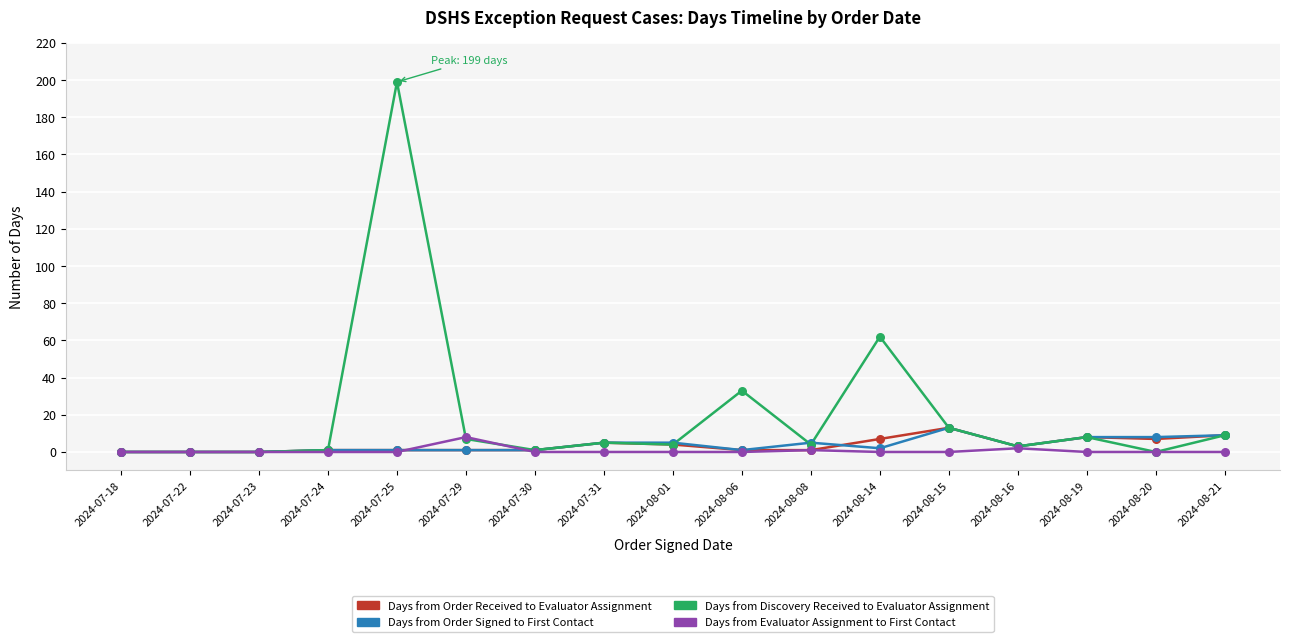

Which series has the largest total across all categories?

Days from Discovery Received to Evaluator Assignment